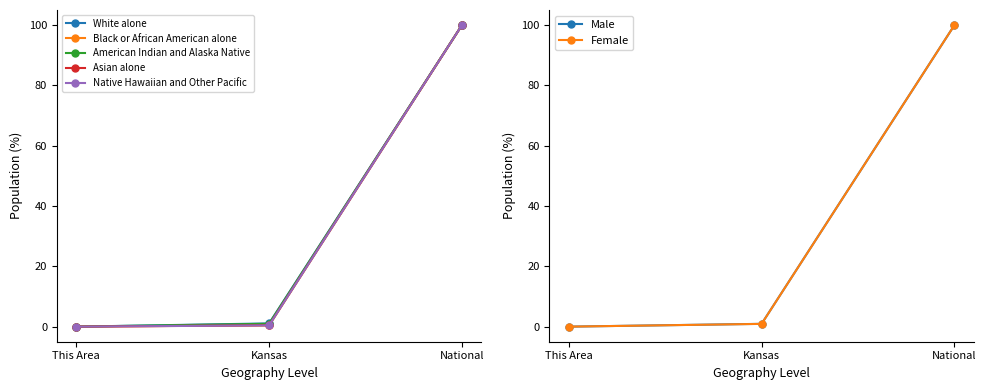

The value of American Indian and Alaska Native at This Area is 0.0. True or false?

True